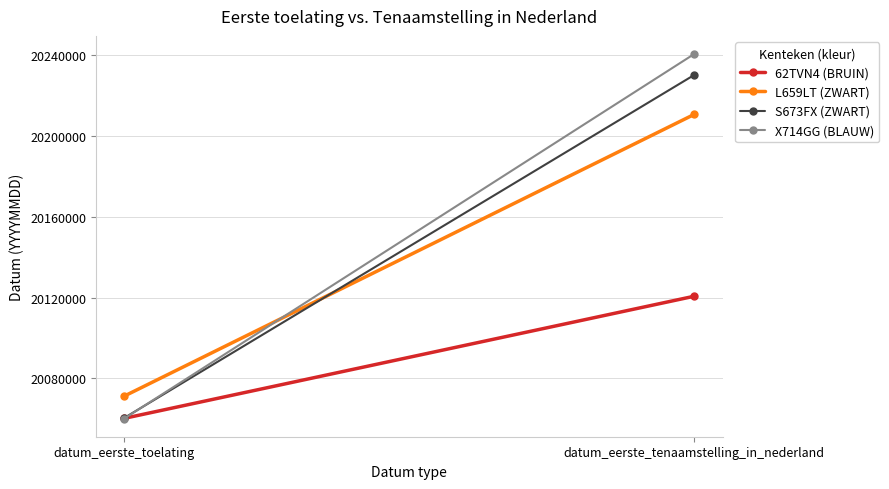

What is the total value across all series at datum_eerste_tenaamstelling_in_nederland?

80801880